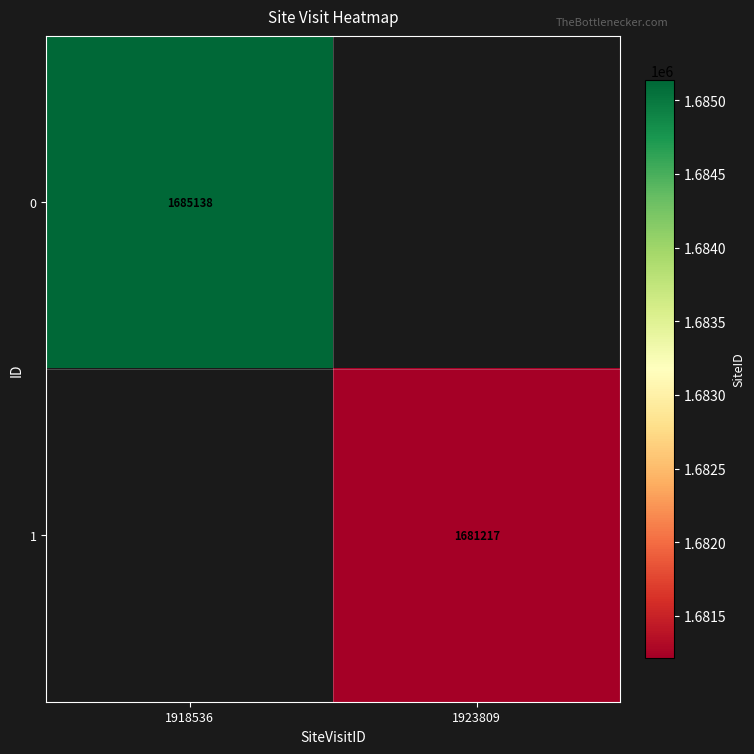

Which label corresponds to the largest value in the chart?

1918536